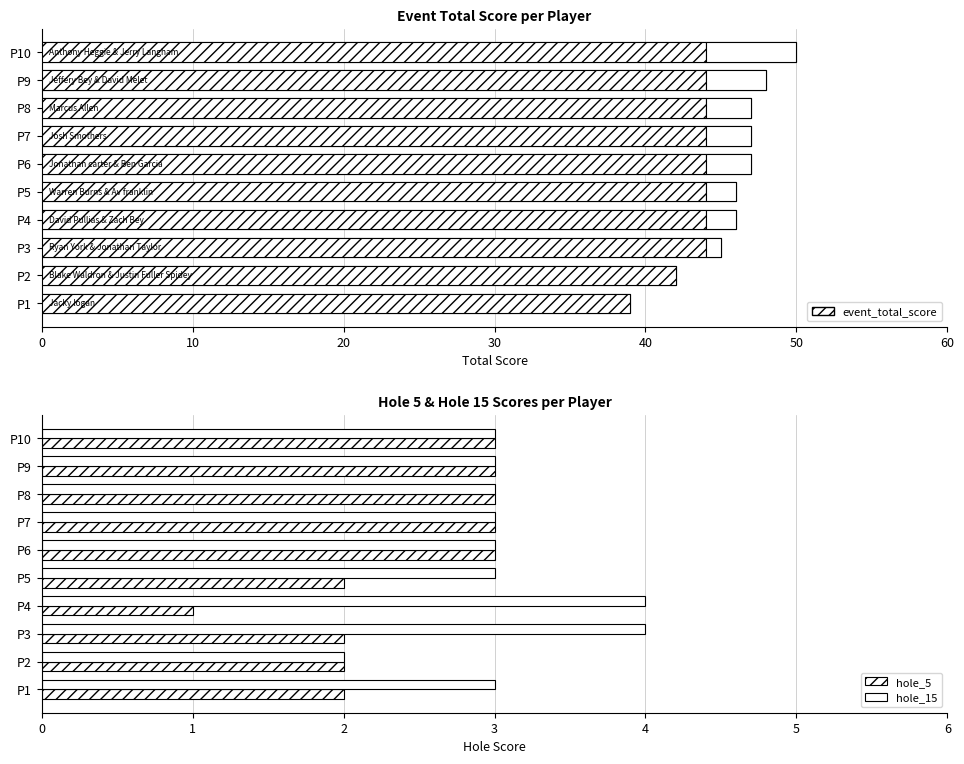

The event_total_score series shows 50 at P10. True or false?

True